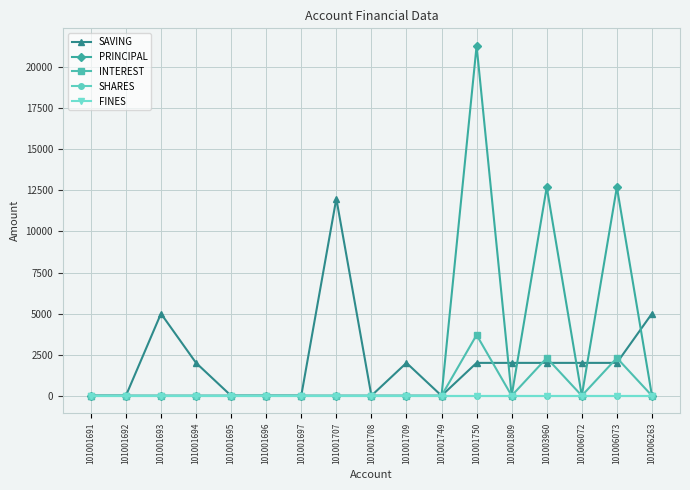

How many lines are shown in the chart?

5